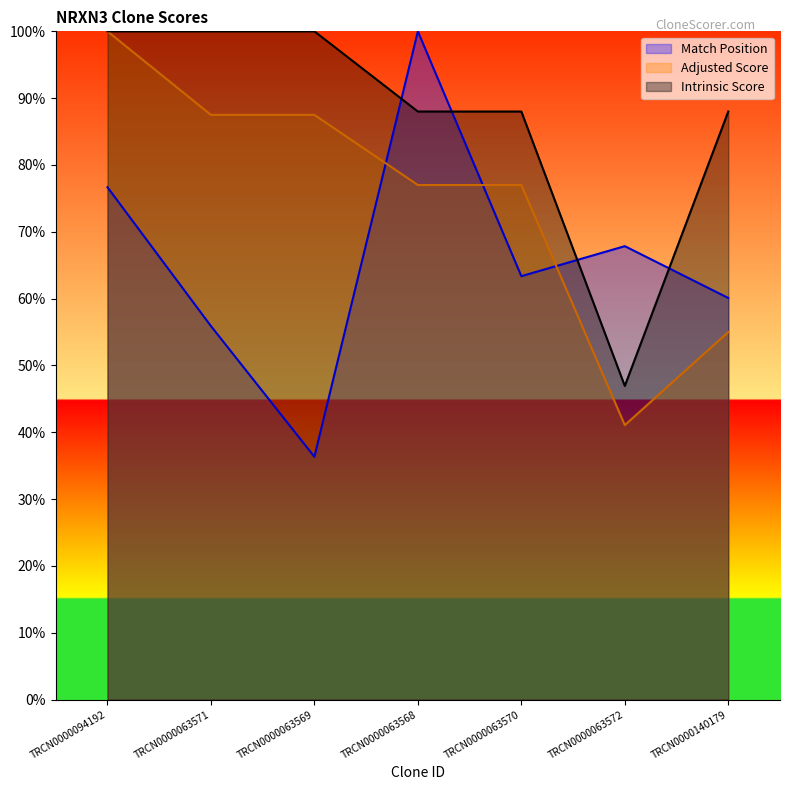

How many values in the Adjusted Score series exceed 77?

3